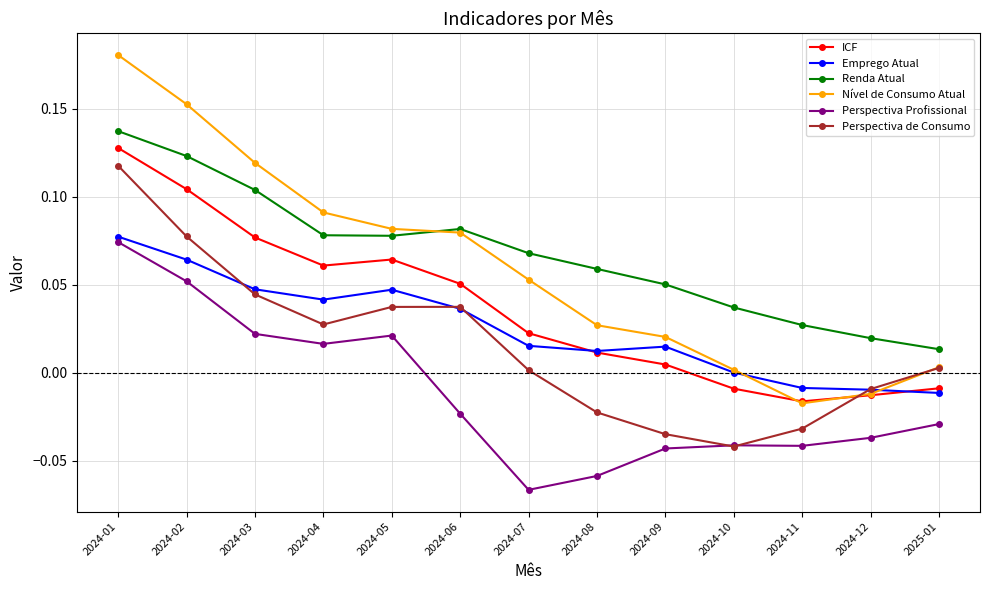

True or false: ICF and Emprego Atual cross at least once.

True